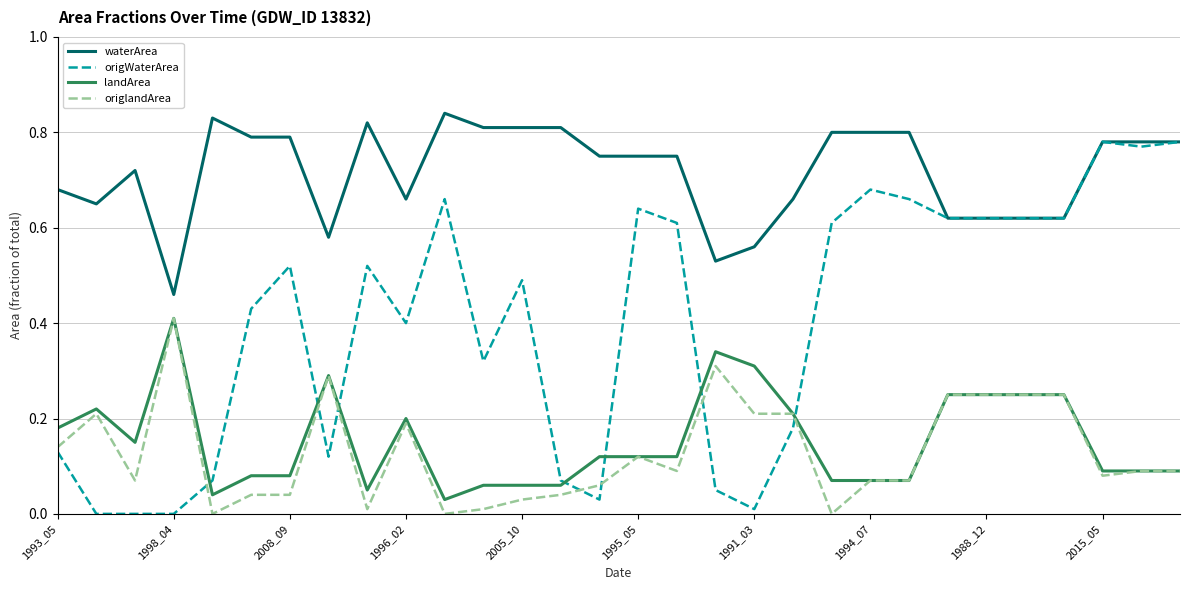

How many lines are shown in the chart?

4